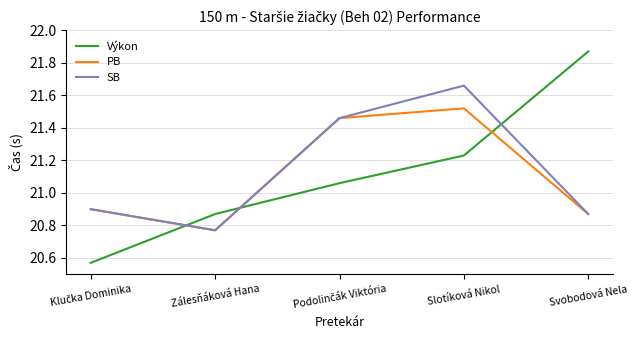

Rank the series by their maximum value, from lowest to highest.

PB, SB, Výkon